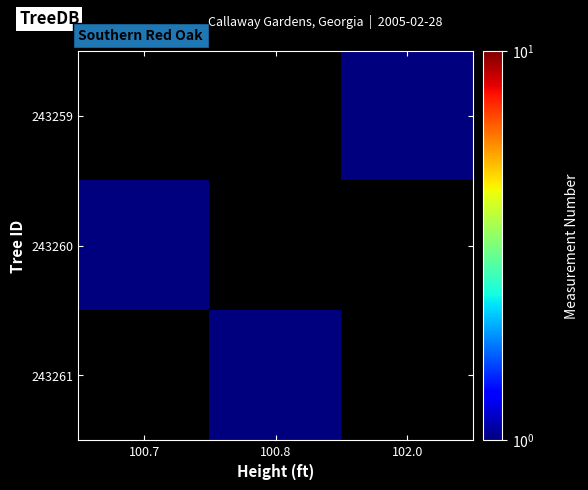

List the labels in order of 243260 value, largest first.

100.7, 100.8, 102.0